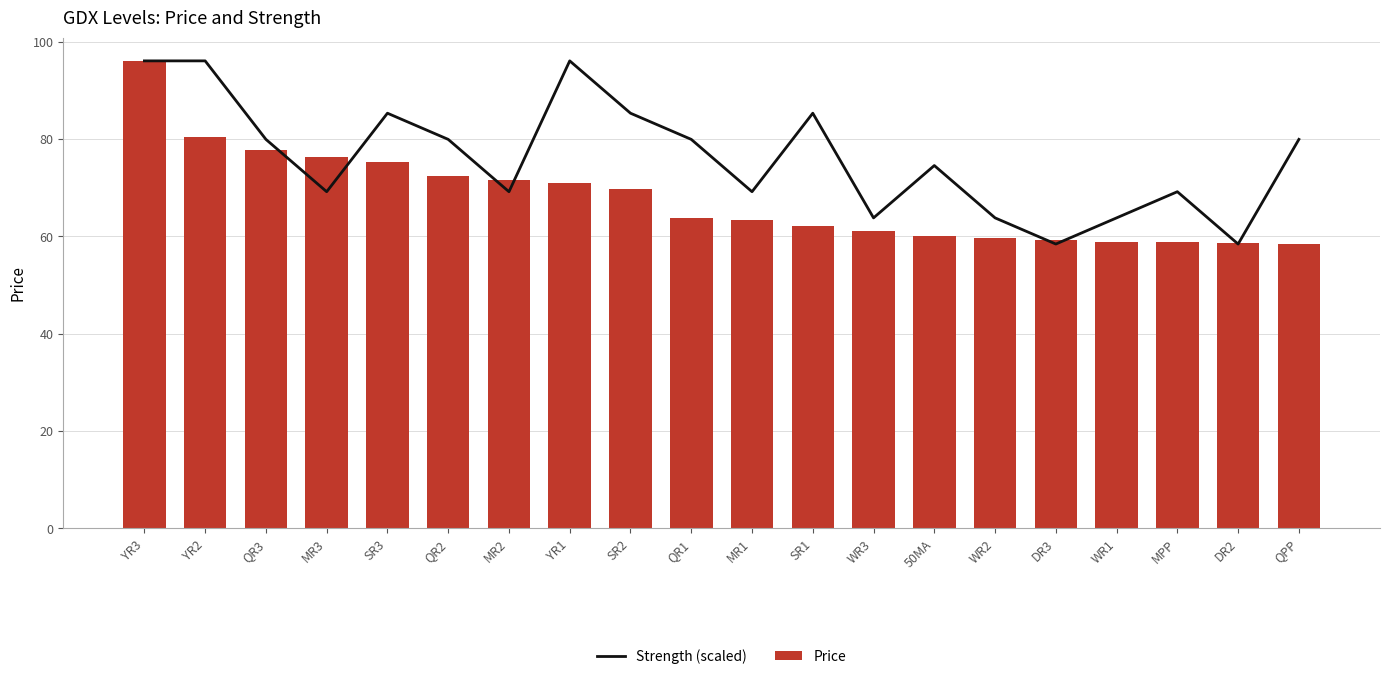

How many groups of bars are there?

20